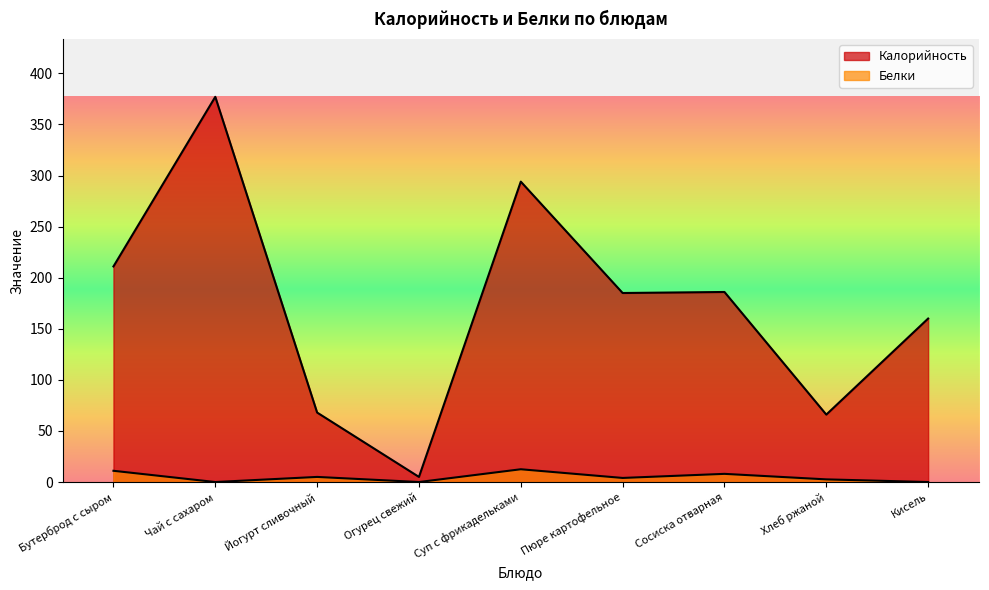

What position from the left is Кисель?

9